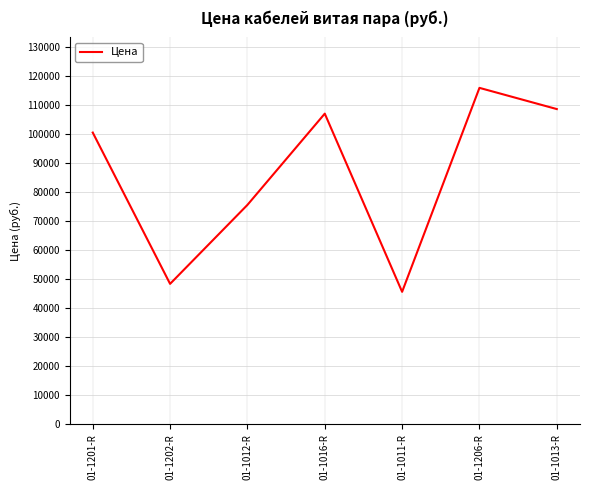

What position from the right is 01-1011-R?

3